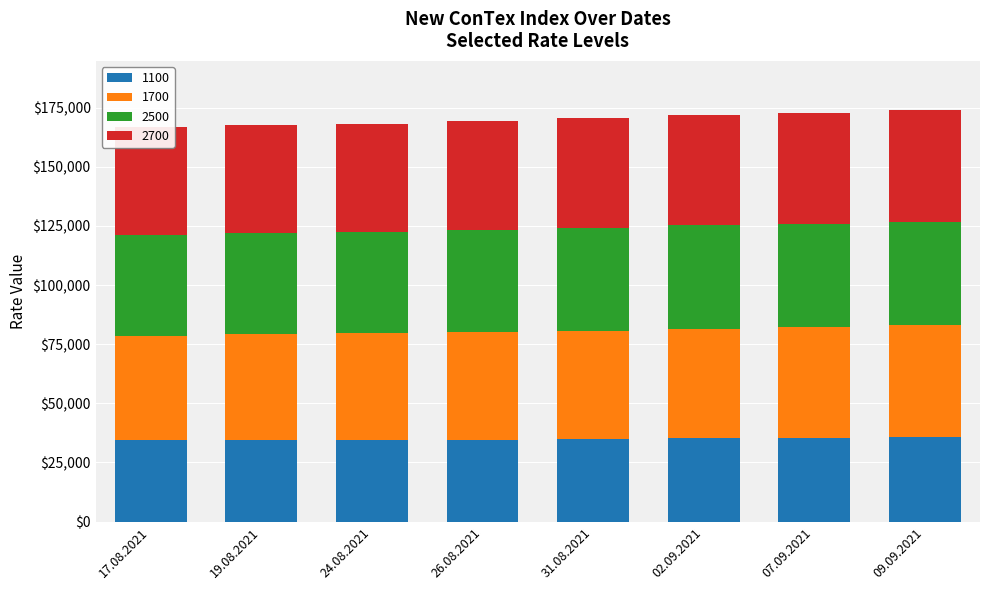

Between 26.08.2021 and 07.09.2021, which is larger?

07.09.2021